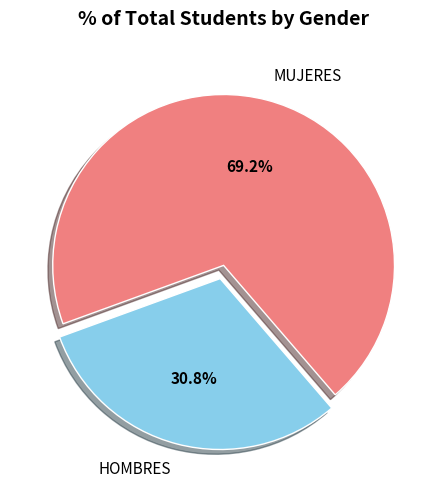

To the nearest percent, what is the difference between the largest and smallest slice percentages?

38%